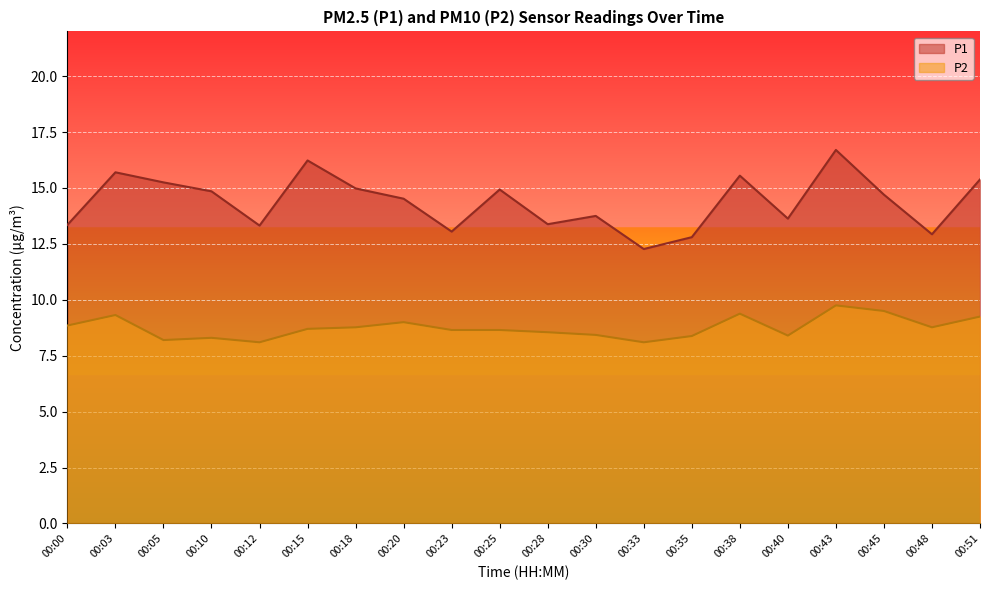

Reading right to left, transcribe all the data shown in this chart.

P1: 15.4	12.9	14.7	16.7	13.6	15.6	12.8	12.3	13.8	13.4	14.9	13.1	14.5	15.0	16.2	13.3	14.8	15.2	15.7	13.3
P2: 9.2	8.8	9.5	9.8	8.4	9.4	8.4	8.1	8.4	8.6	8.7	8.7	9.0	8.8	8.7	8.1	8.3	8.2	9.3	8.8